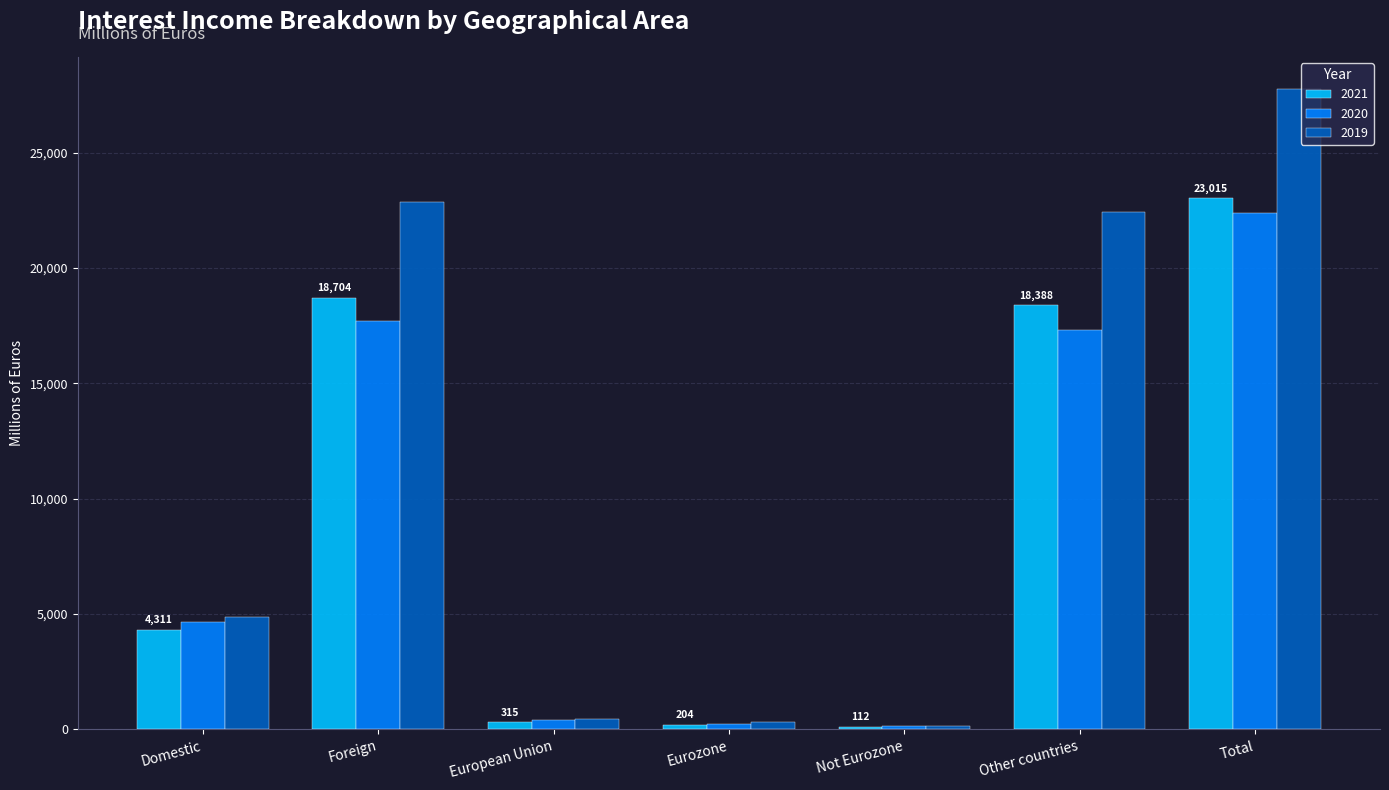

At how many categories does at least one series exceed 1331?

4